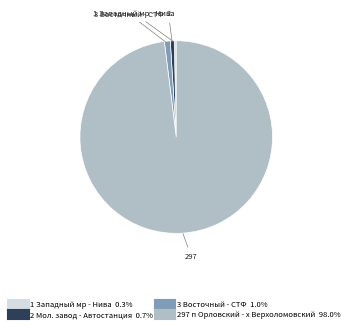

The 297 п Орловский - х Верхоломовский slice represents 91% of the pie. True or false?

False